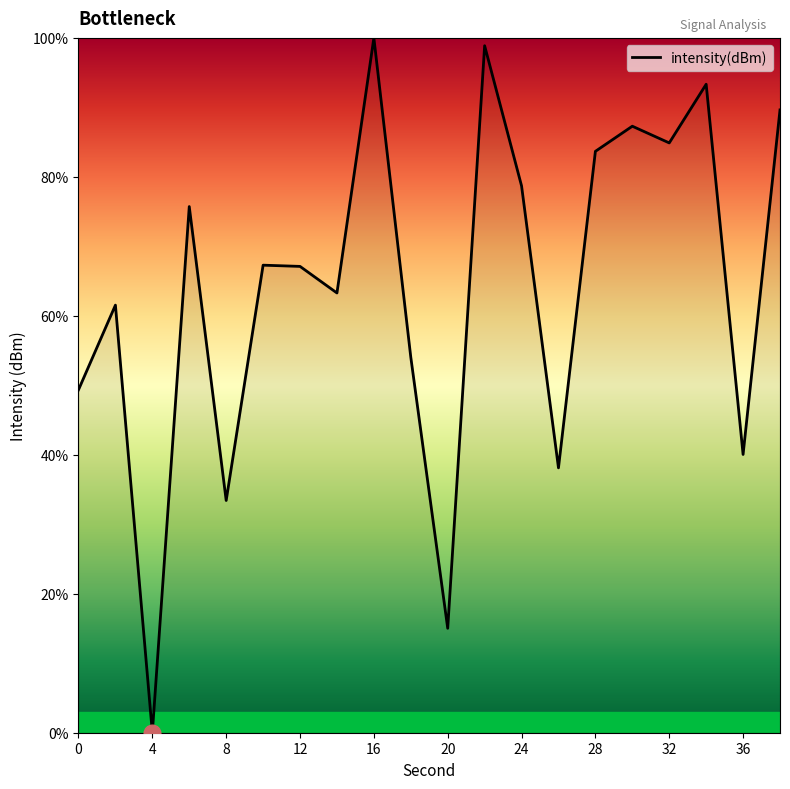

What is the maximum value shown in the chart?

100.0